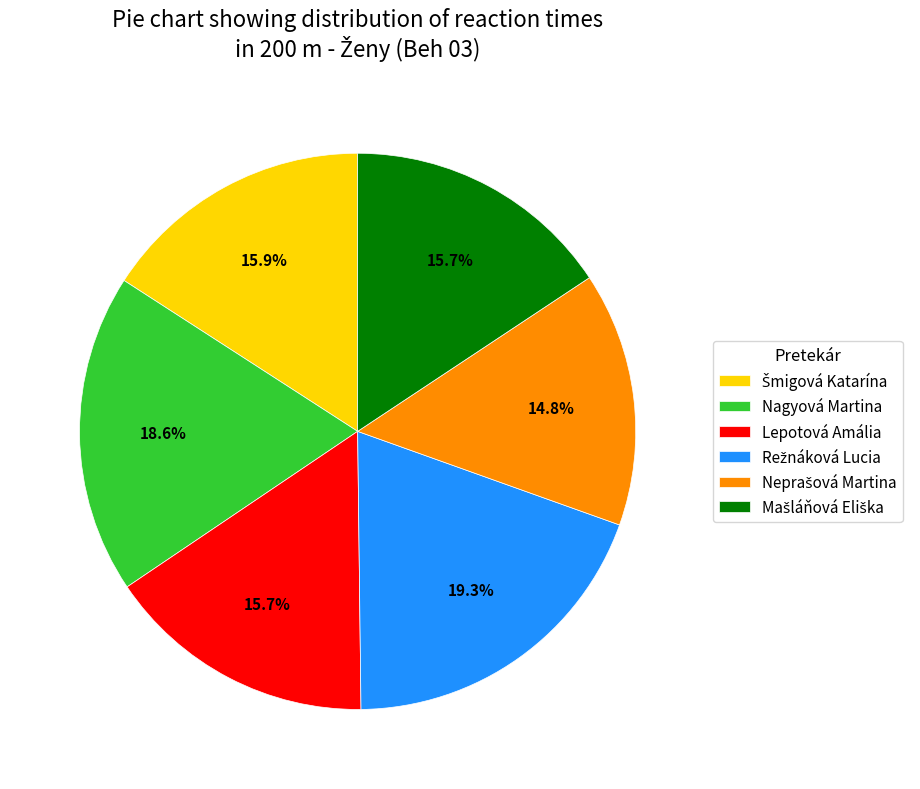

Is there any slice that represents more than half of the pie?

No